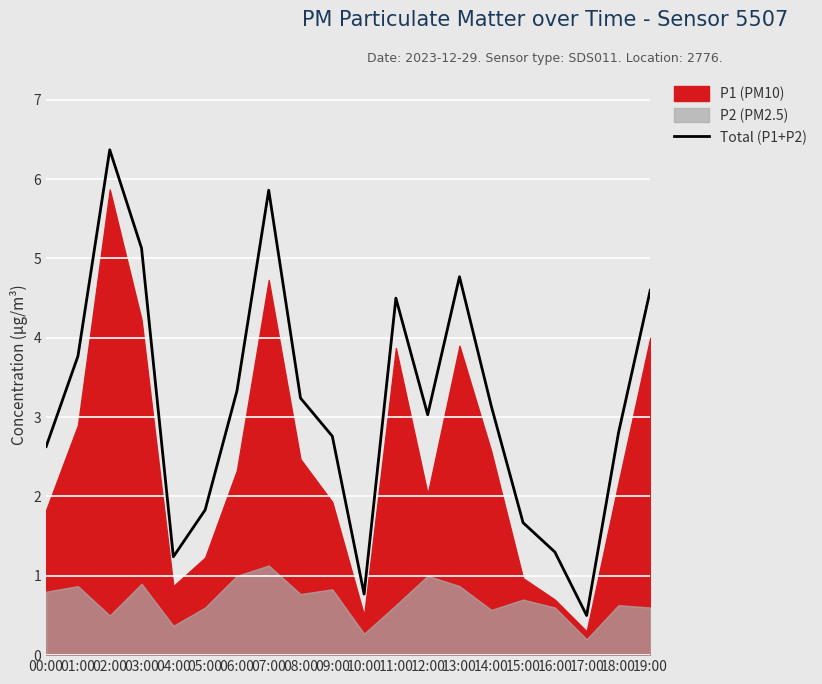

Which label corresponds to the largest value in the chart?

02:00